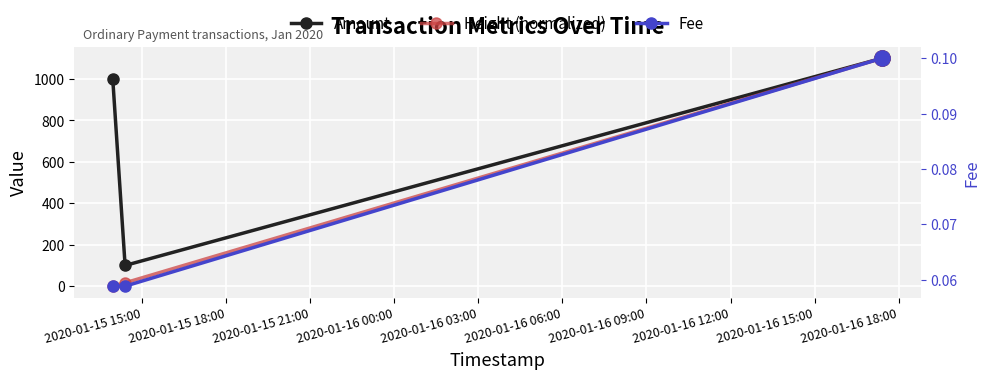

Which series reaches the maximum Y coordinate?

Amount